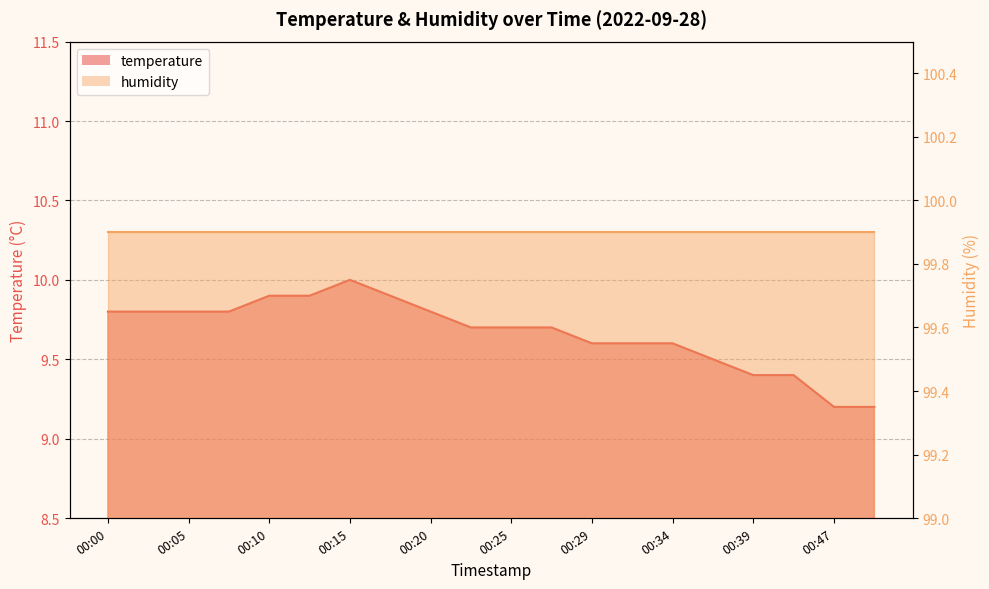

How many interior local peaks (higher than both neighbors) does the data have?

1